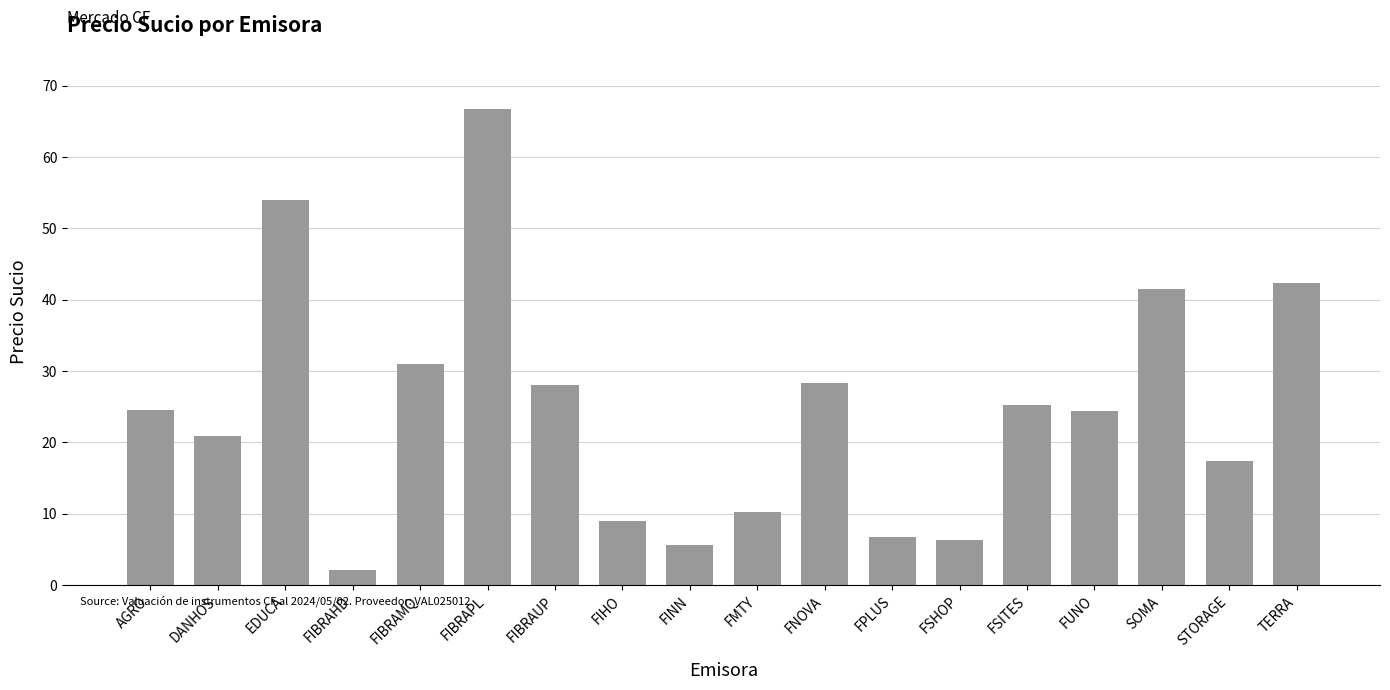

Which label corresponds to the largest value in the chart?

FIBRAPL